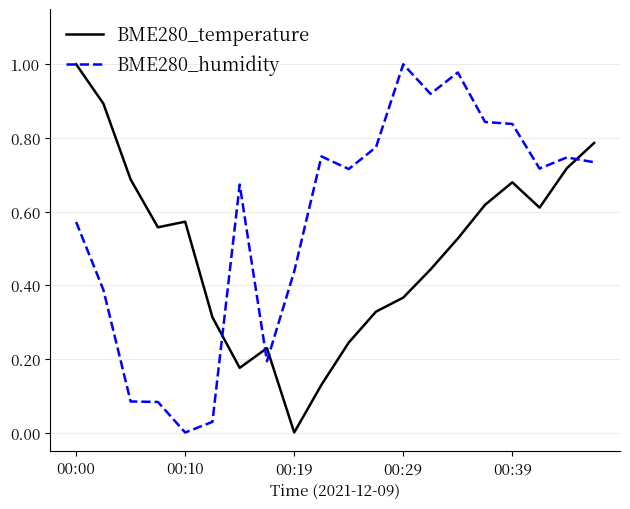

How many lines are shown in the chart?

2